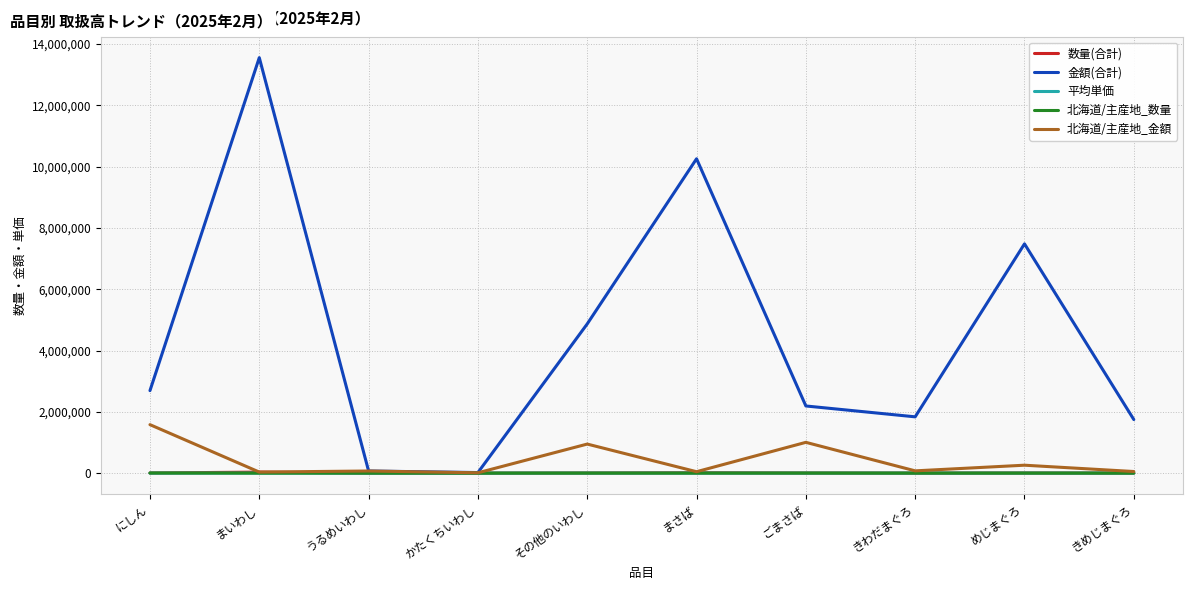

What is the spread (max minus min) of values at にしん?

2692263